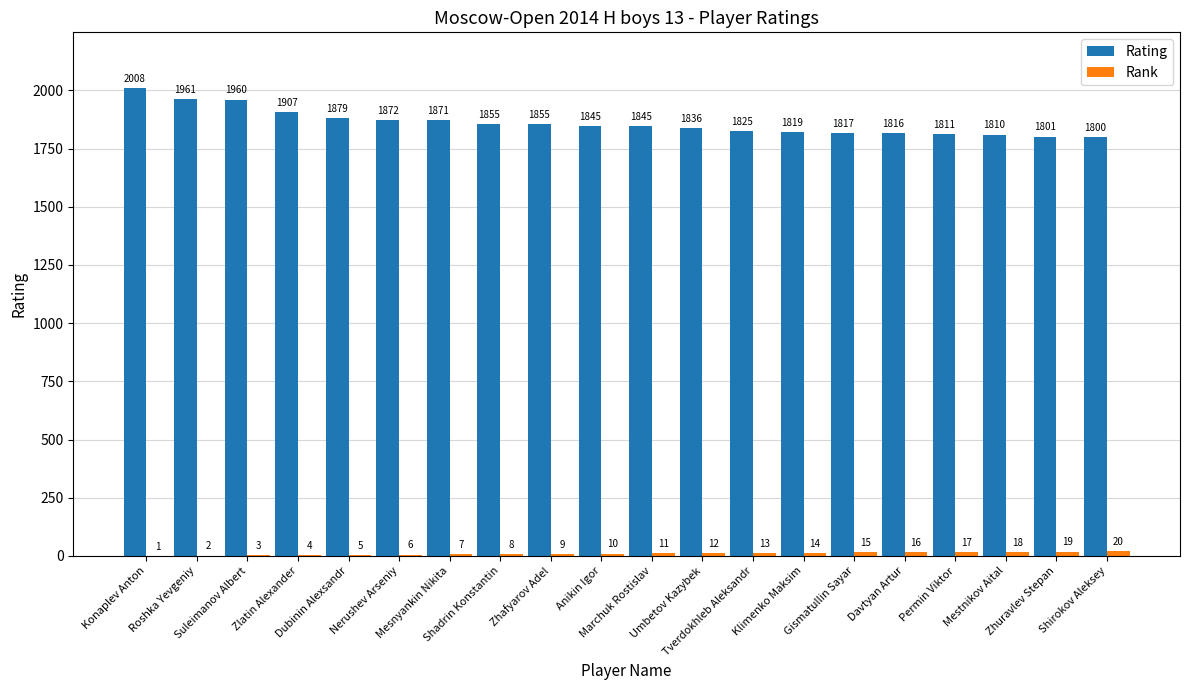

How many categories are shown in the chart?

20